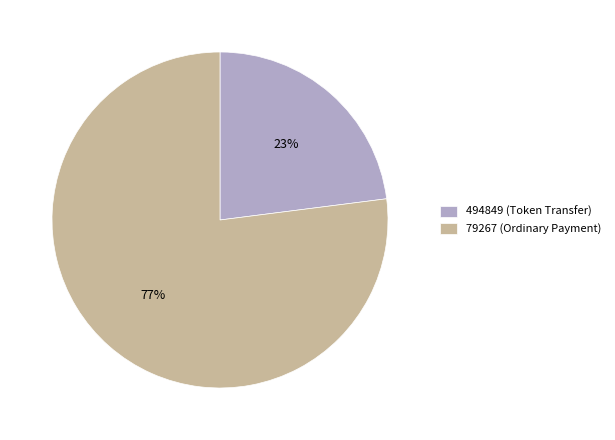

Rank the categories by value from lowest to highest.

494849 (Token Transfer), 79267 (Ordinary Payment)